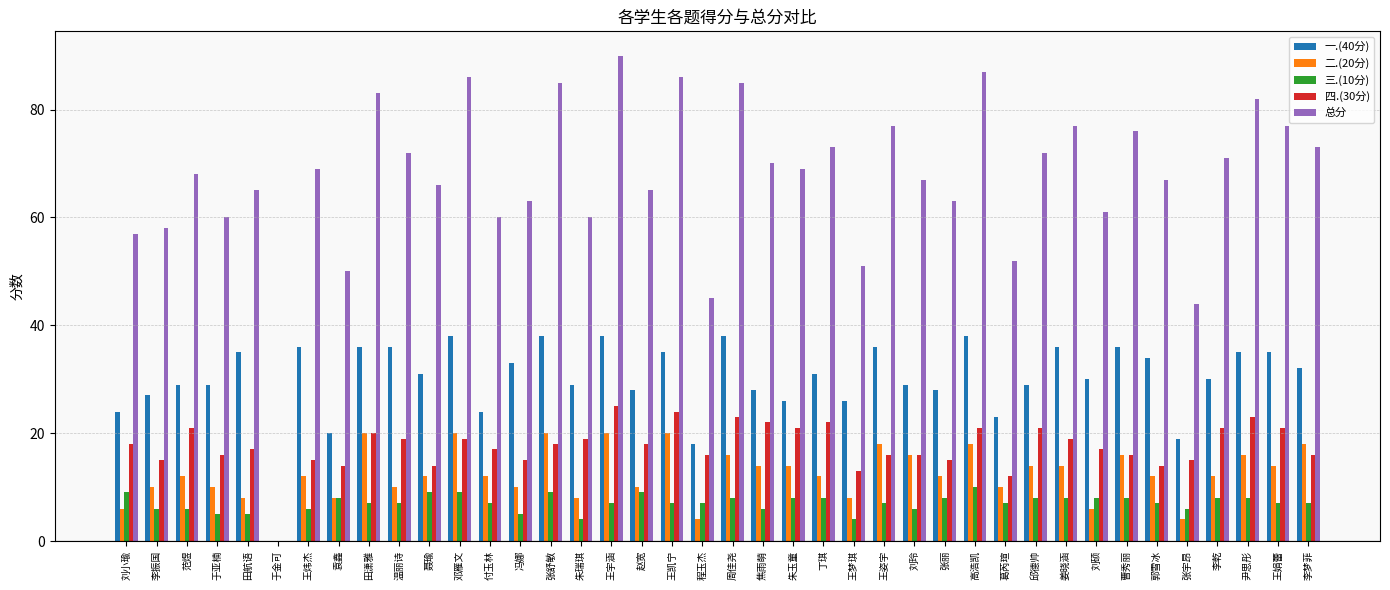

What is the sum of the 一.(40分) values at 张宇昂 and 程玉杰?

37